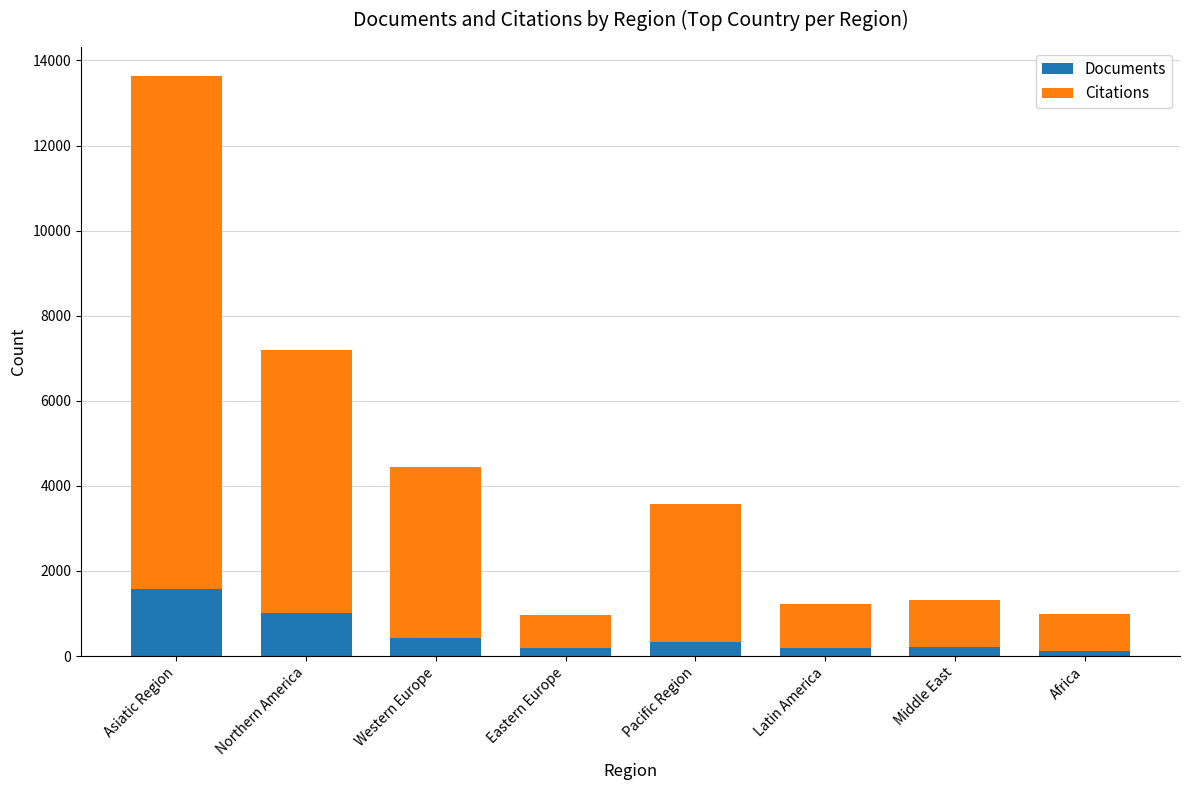

What is the average value of the Documents series?

508